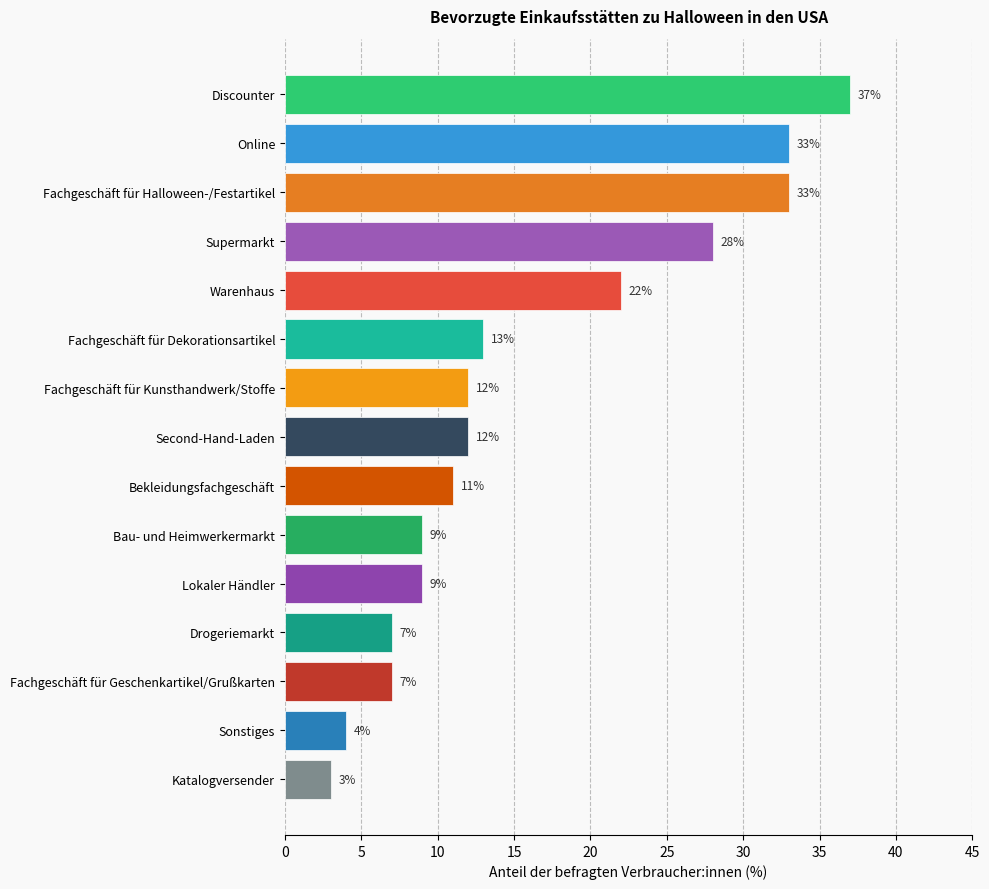

What is the change in value from Warenhaus to Fachgeschäft für Dekorationsartikel?

-9